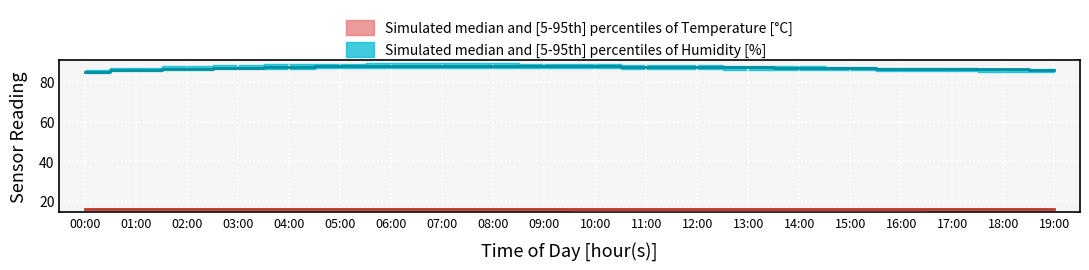

Which series has the largest total across all categories?

humidity_upper